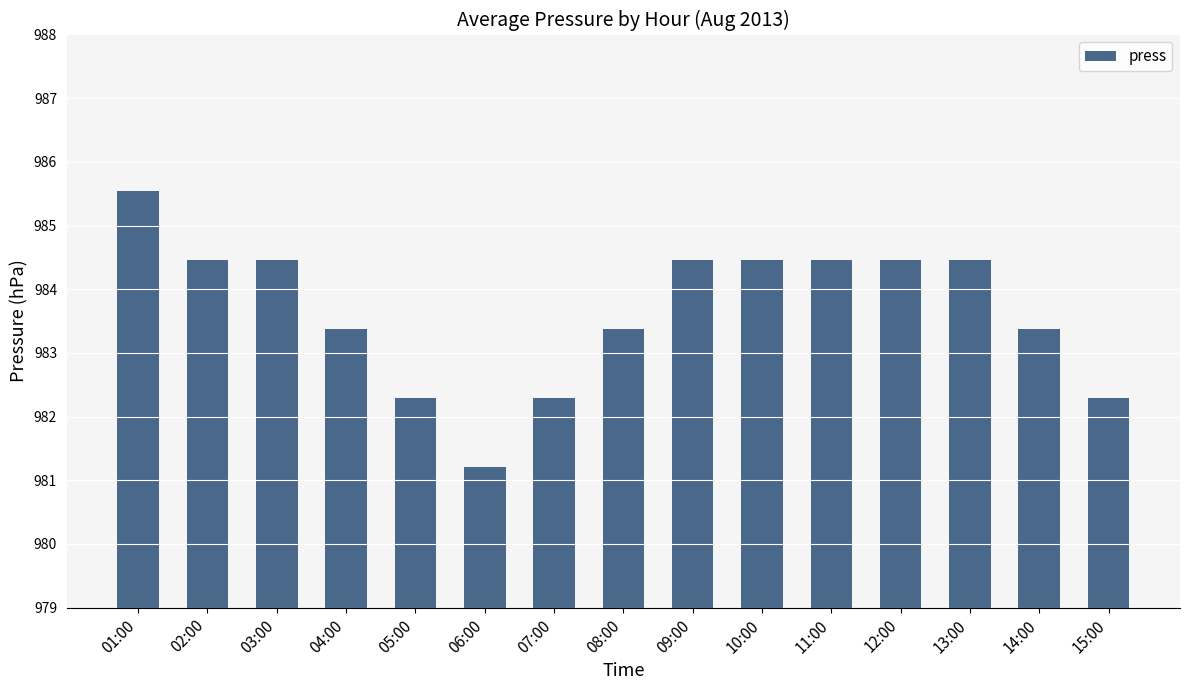

True or false: the data shows 984.5 at 02:00.

True